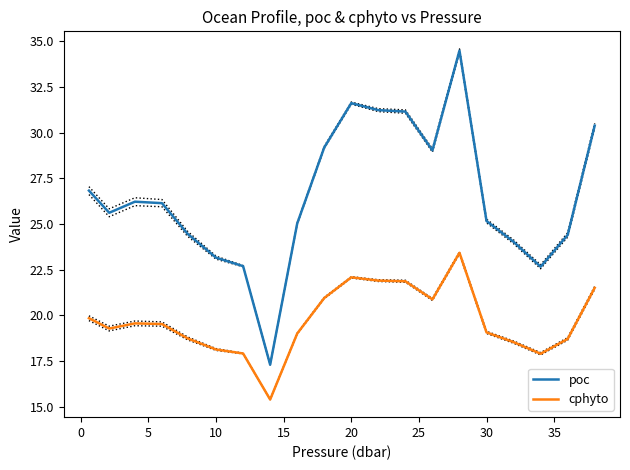

True or false: cphyto and poc cross at least once.

False